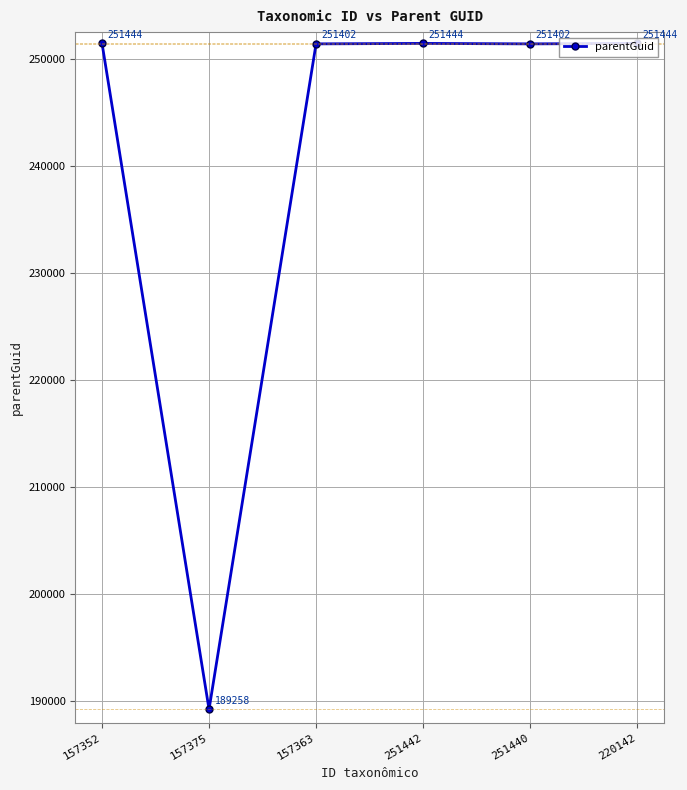

Count the number of categories in the chart.

6